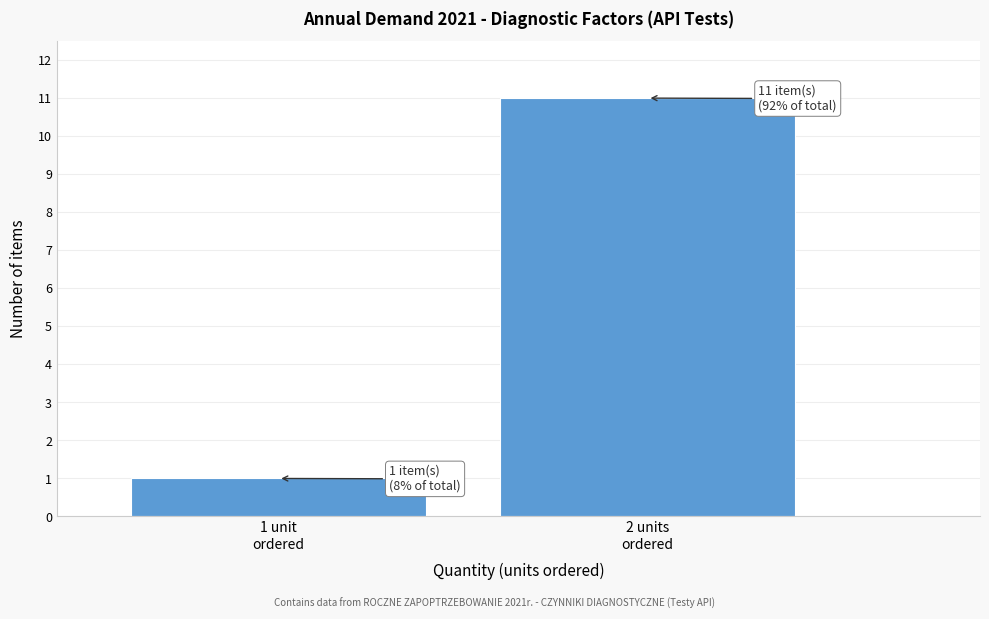

Reading left to right, list all the values displayed in this chart.

1	11